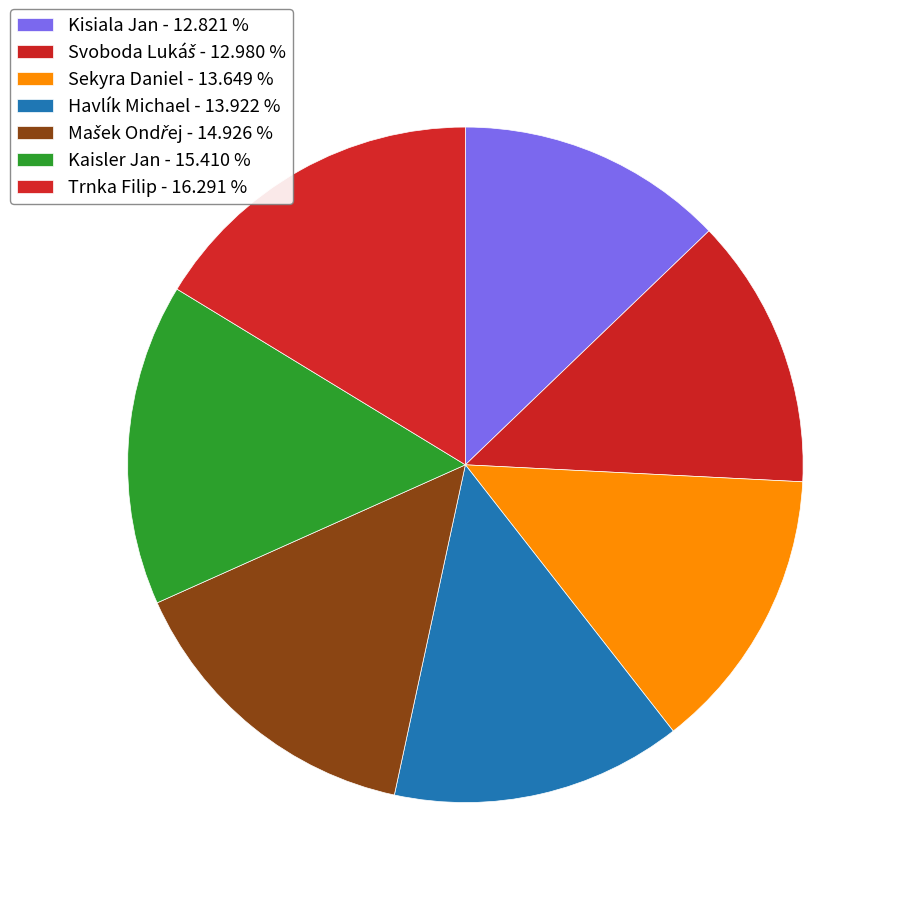

Which category has the biggest portion of the pie?

Trnka Filip